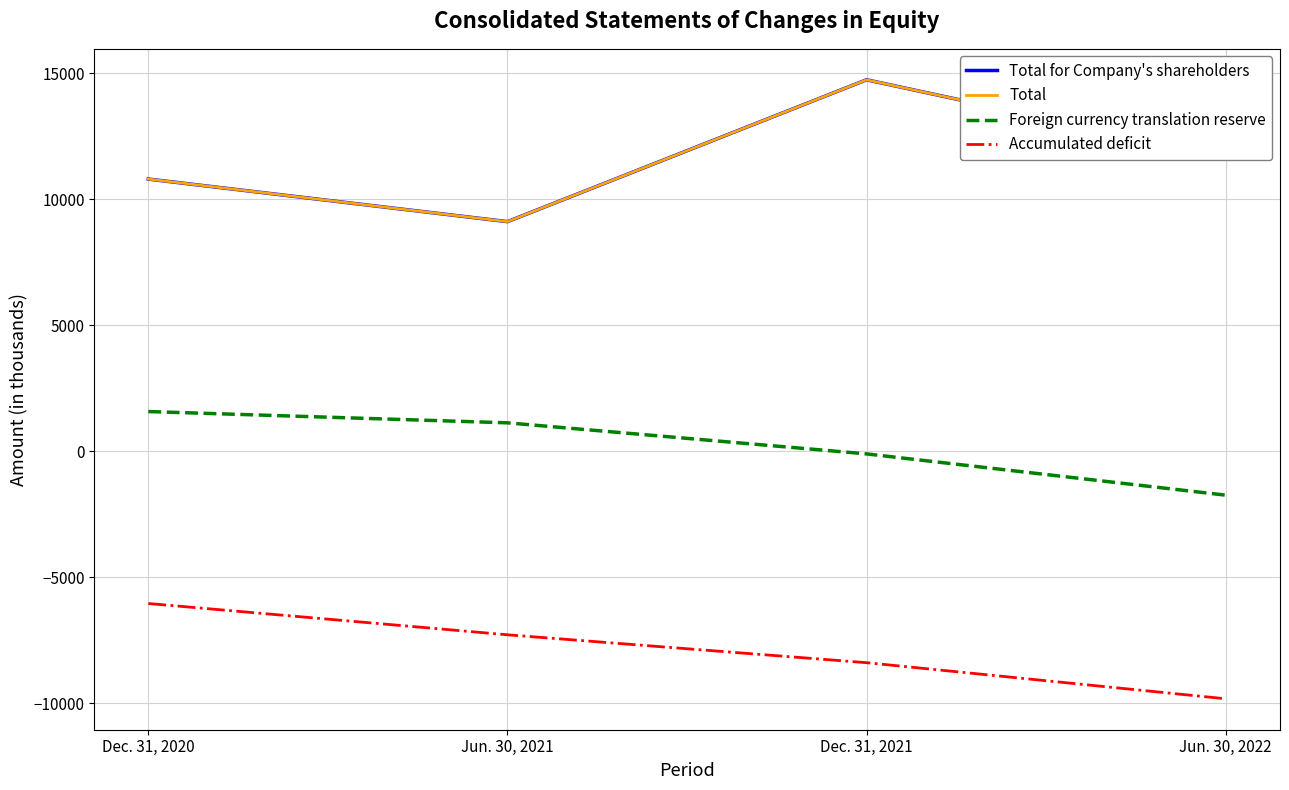

What is the average value of the Total for Company's shareholders series?

11575